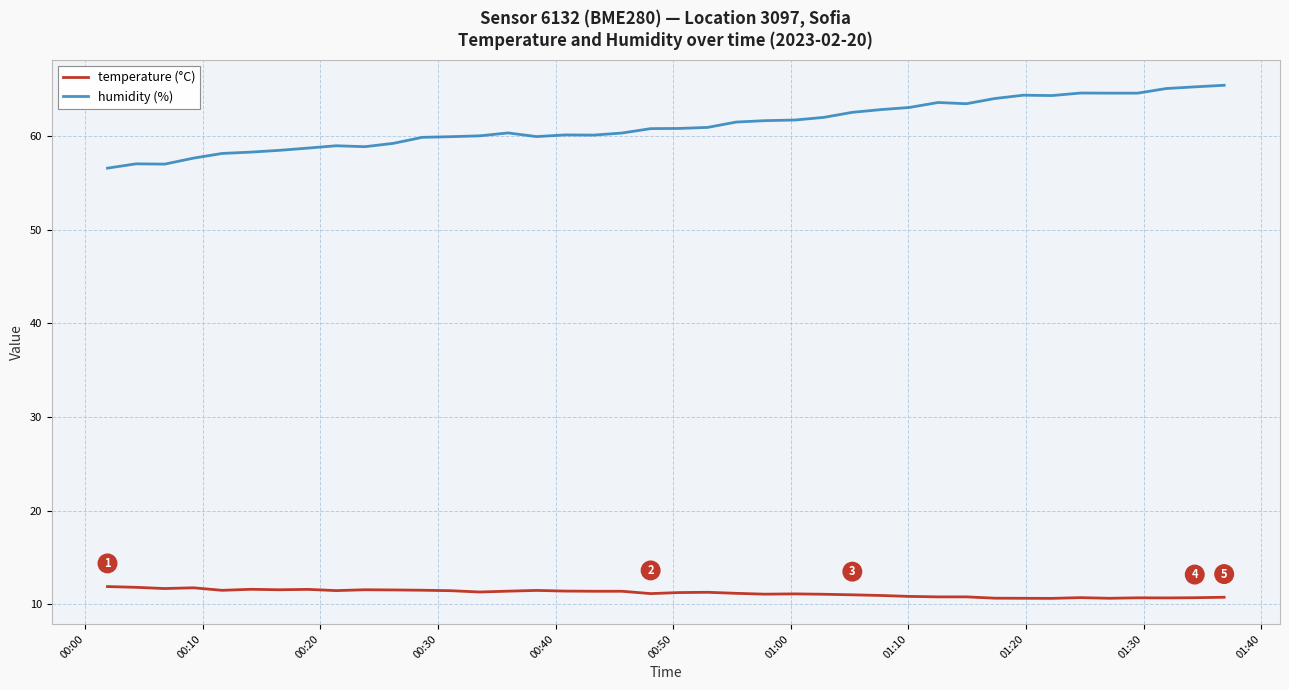

True or false: temperature (°C) has more than 0 interior local peaks.

True